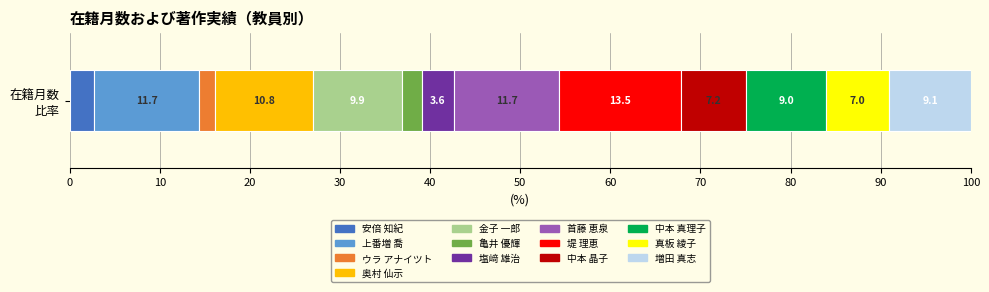

How many distinct data groups are displayed?

13